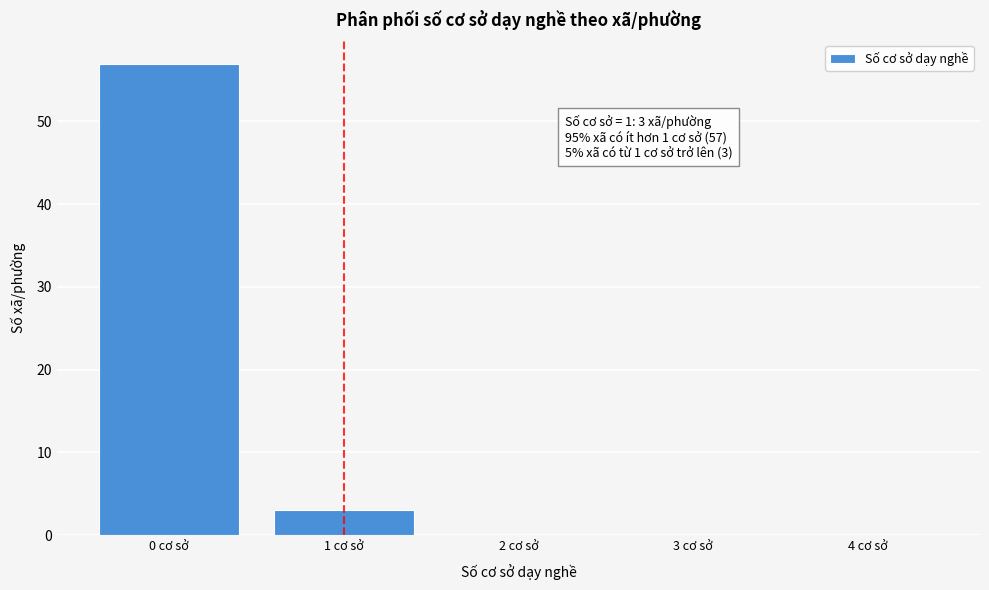

Reading left to right, extract all data points from this chart.

0 cơ sở=57	1 cơ sở=3	2 cơ sở=0	3 cơ sở=0	4 cơ sở=0